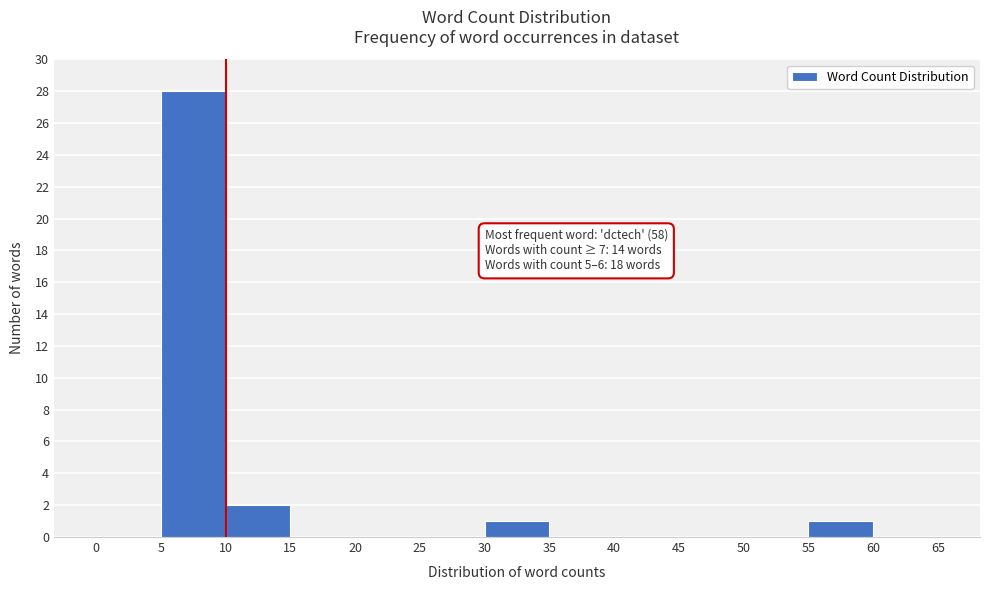

Which range on the x-axis has the tallest bar?

5 to 10